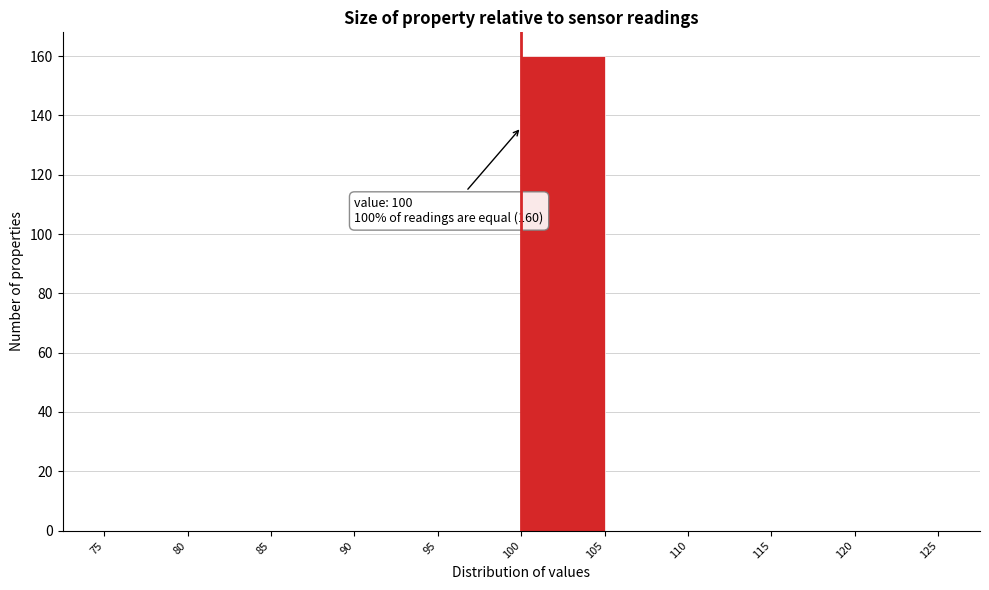

Over which range of the x-axis is the bar tallest?

100 to 105